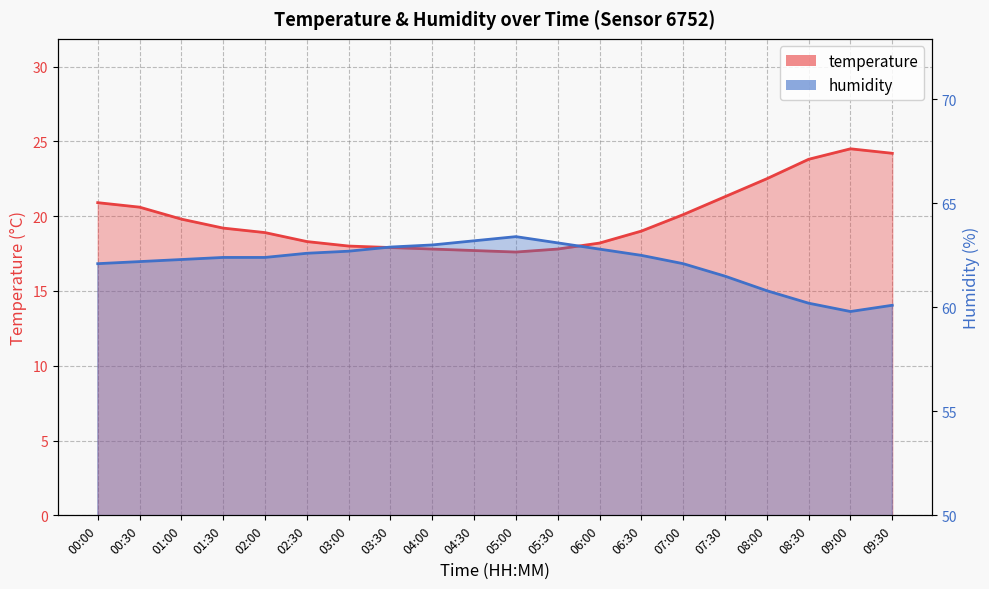

The value of temperature at 05:00 is 17.6. True or false?

True